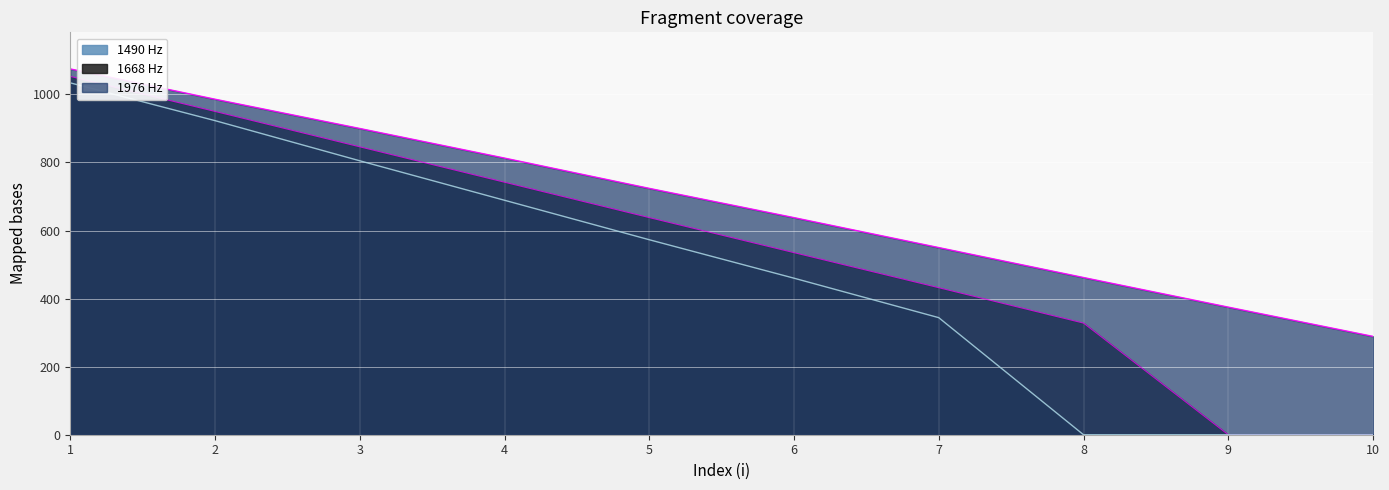

What are all the series names shown in the legend?

1976 Hz, 1668 Hz, 1490 Hz